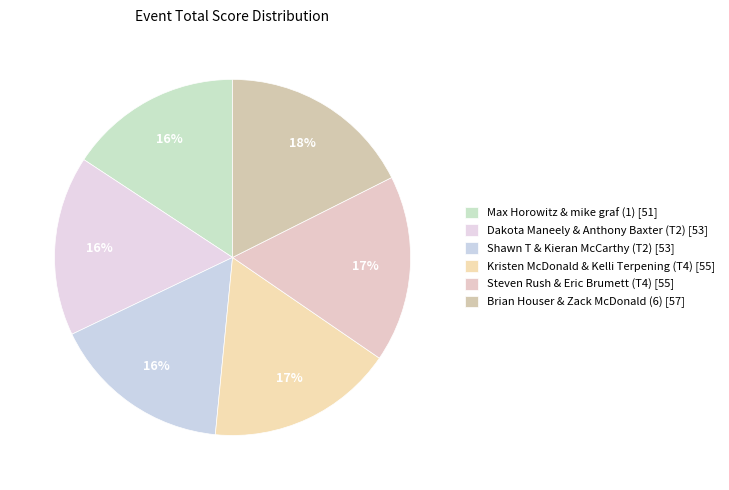

Is the sum of Steven Rush & Eric Brumett (T4) and Dakota Maneely & Anthony Baxter (T2) greater than half?

No